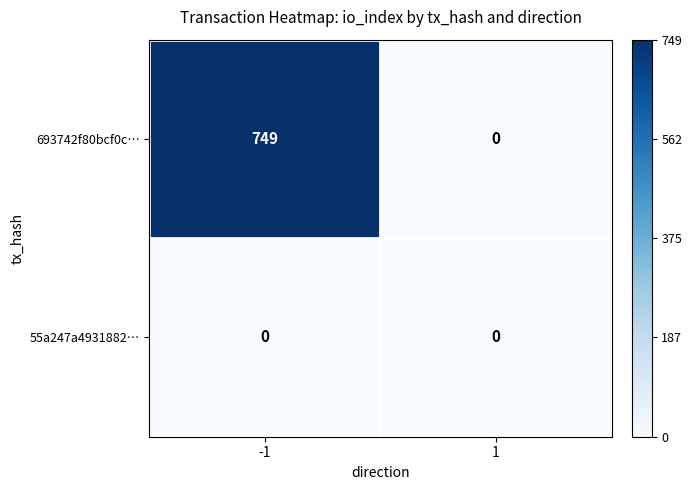

How many categories are shown in the chart?

2